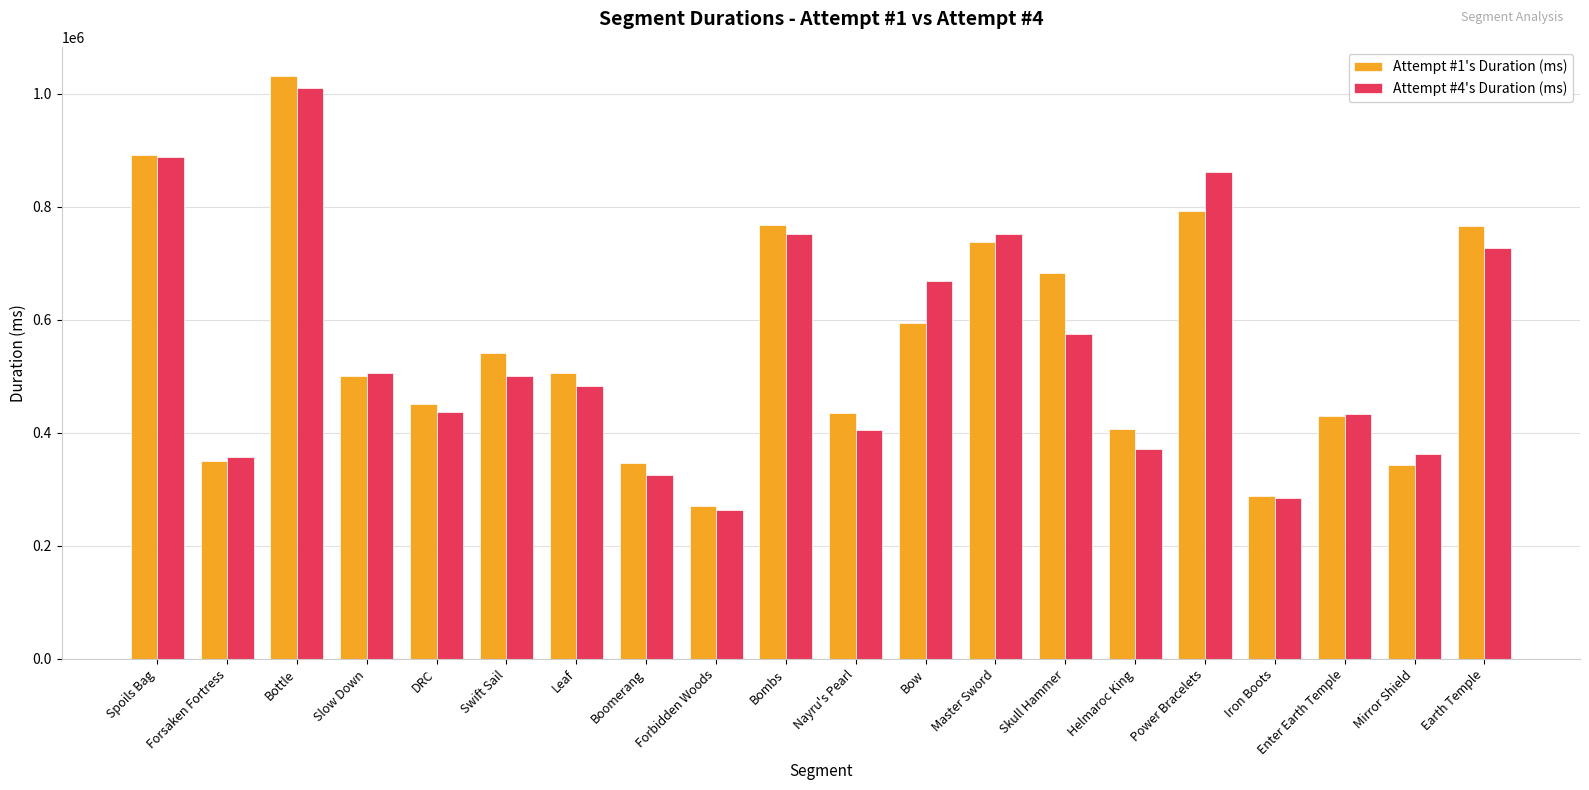

What position from the right is Skull Hammer?

7